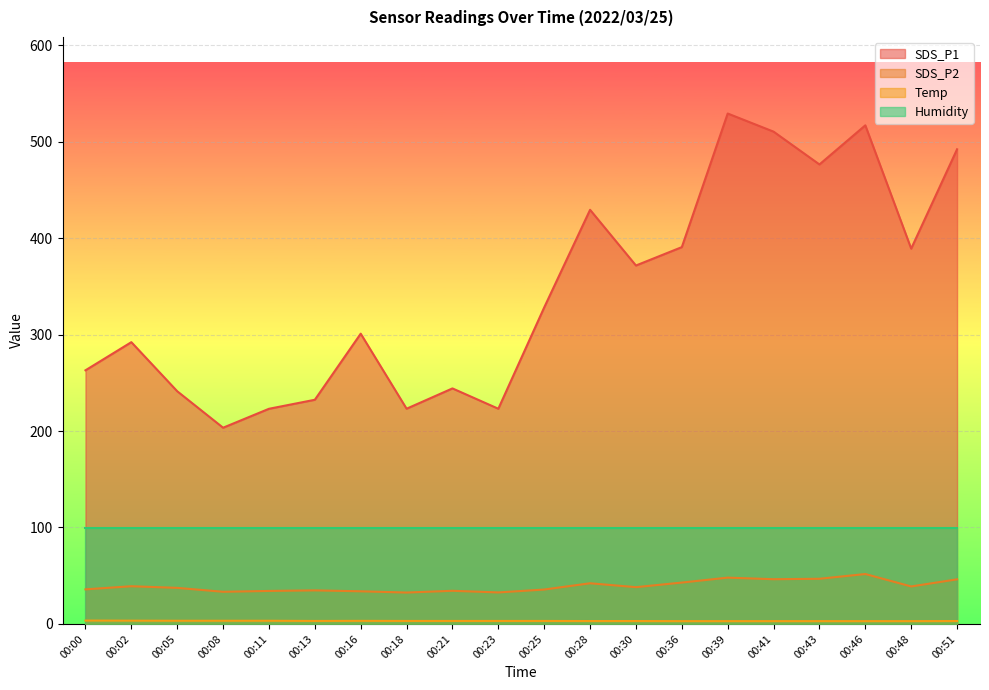

How many values in the SDS_P1 series are below 328?

10